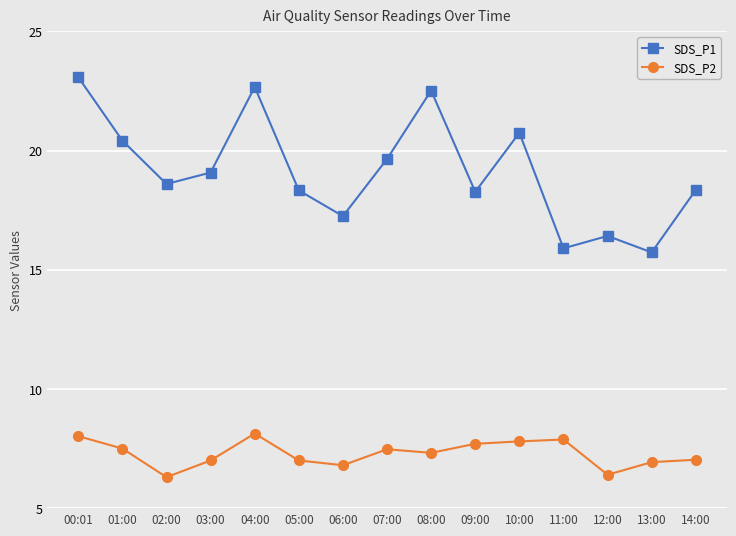

Is it true that SDS_P1 equals 23.1 at 00:01?

True